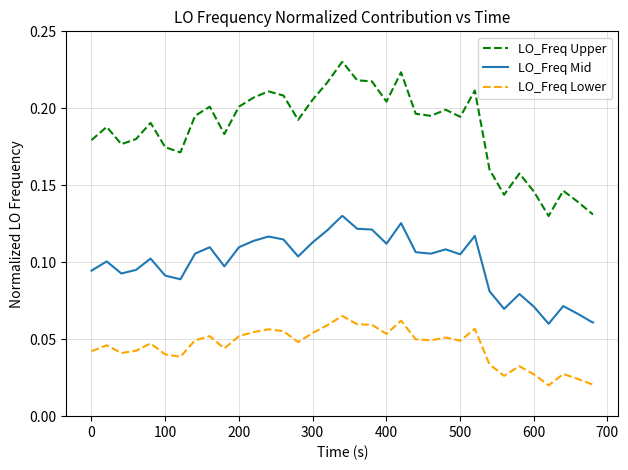

Which series has the largest range (max minus min)?

LO_Freq Upper